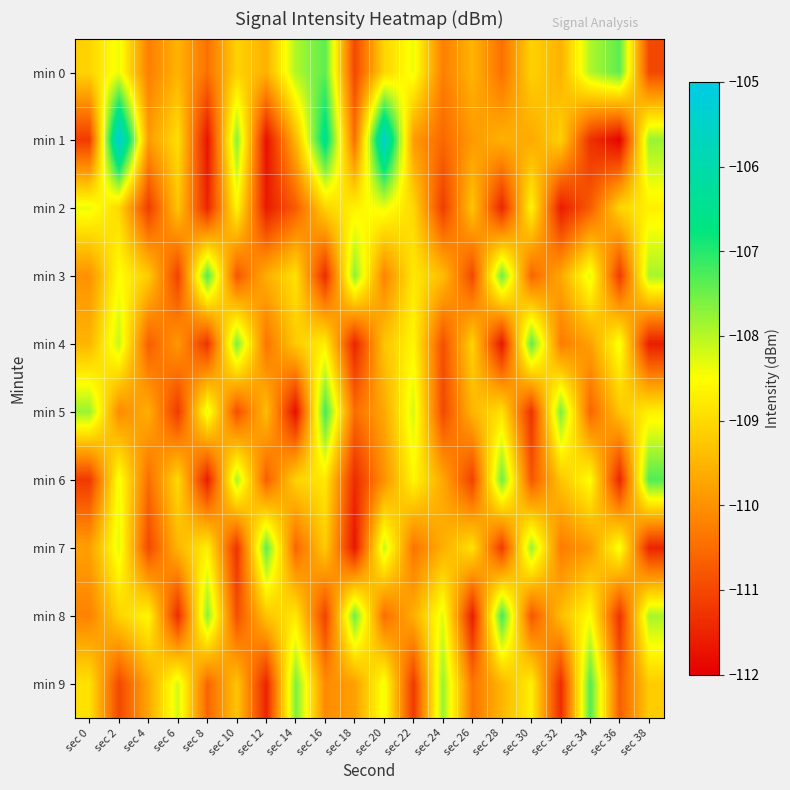

Which label corresponds to the smallest value in the chart?

sec 36